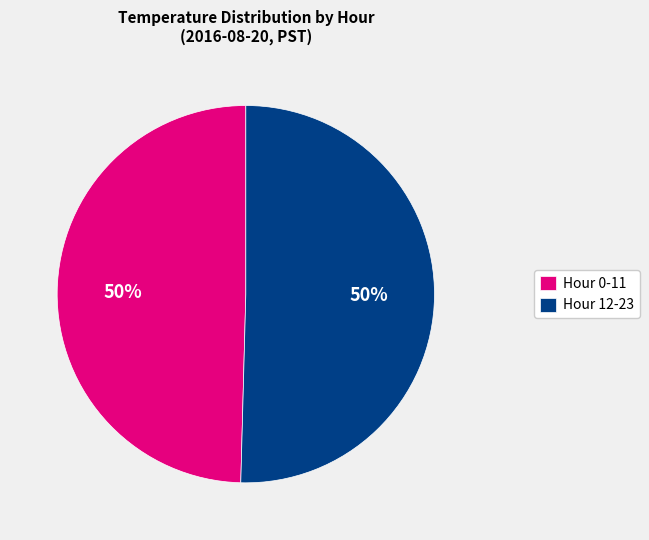

What percentage is the Hour 12-23 slice, to the nearest percent?

50%